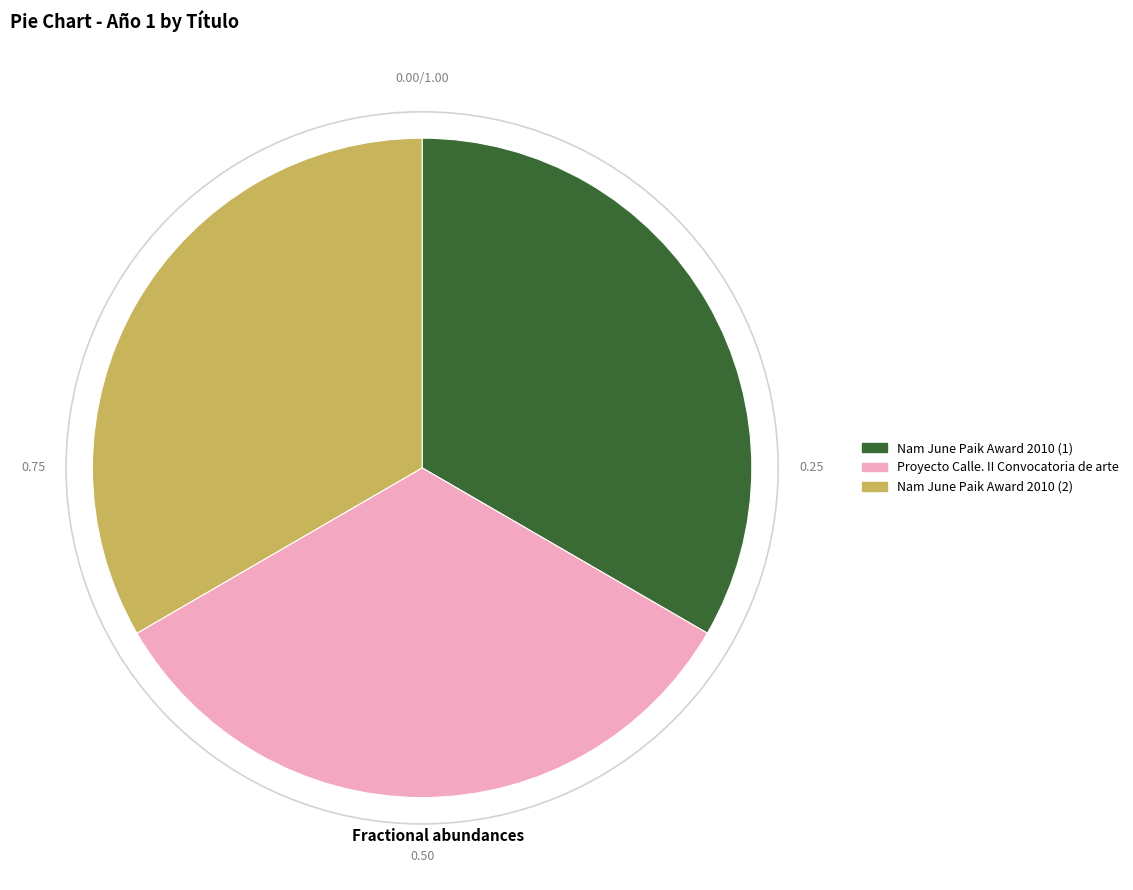

Count the number of slices in the pie.

3